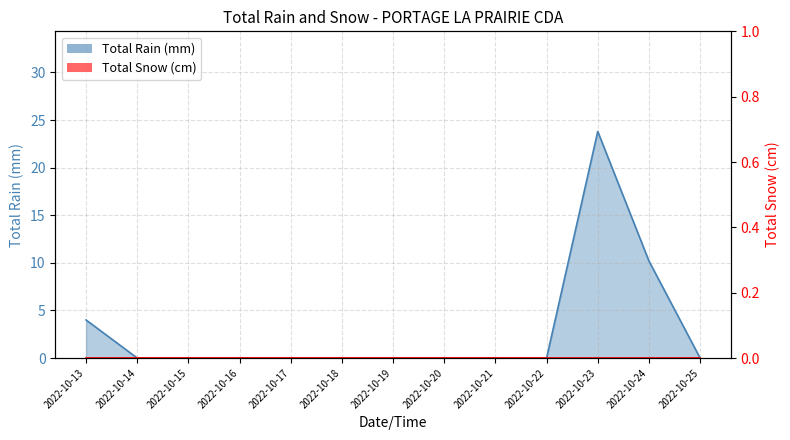

How many positive values are there?

3